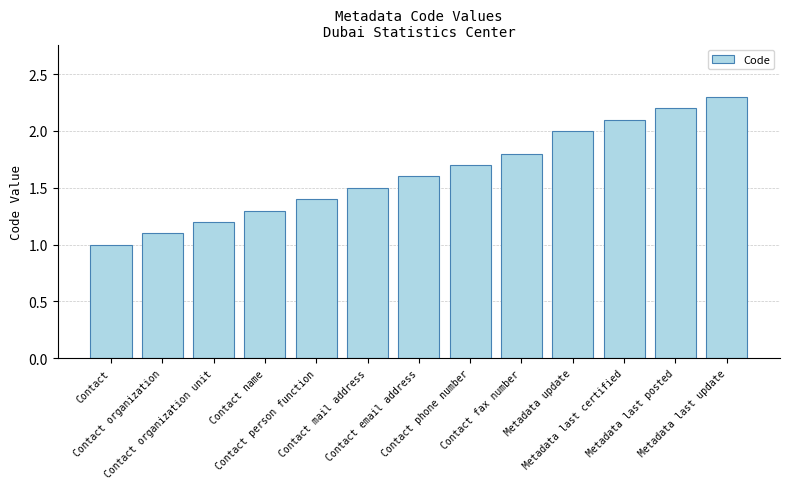

At which category does the chart reach its minimum across all series?

Contact